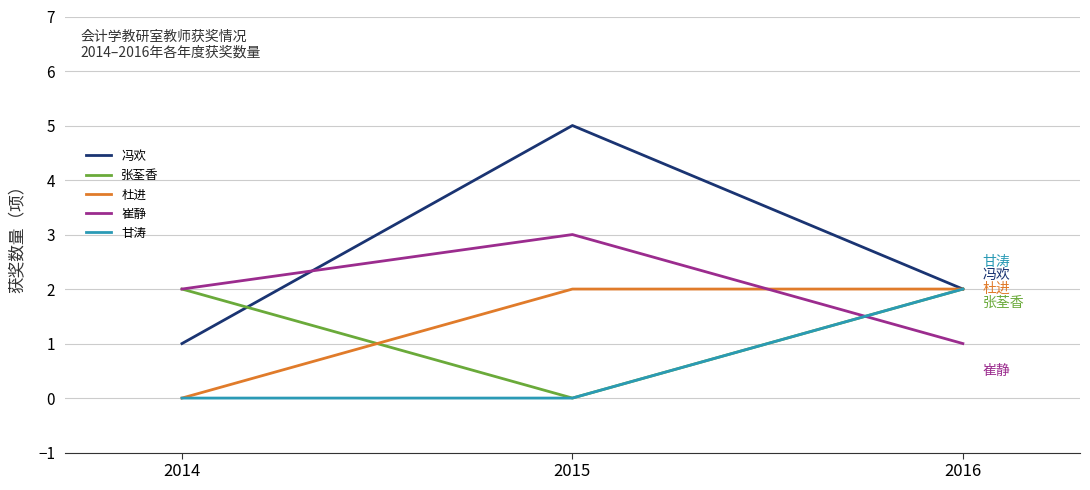

At which category is the sum across all series the highest?

2015